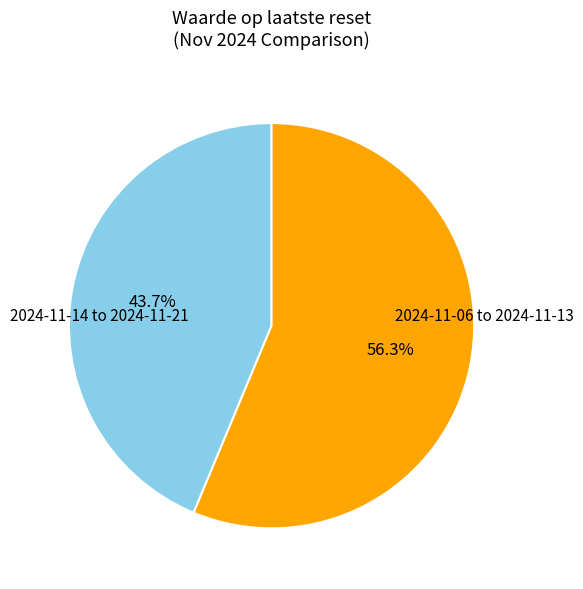

Is there any slice that represents more than half of the pie?

Yes